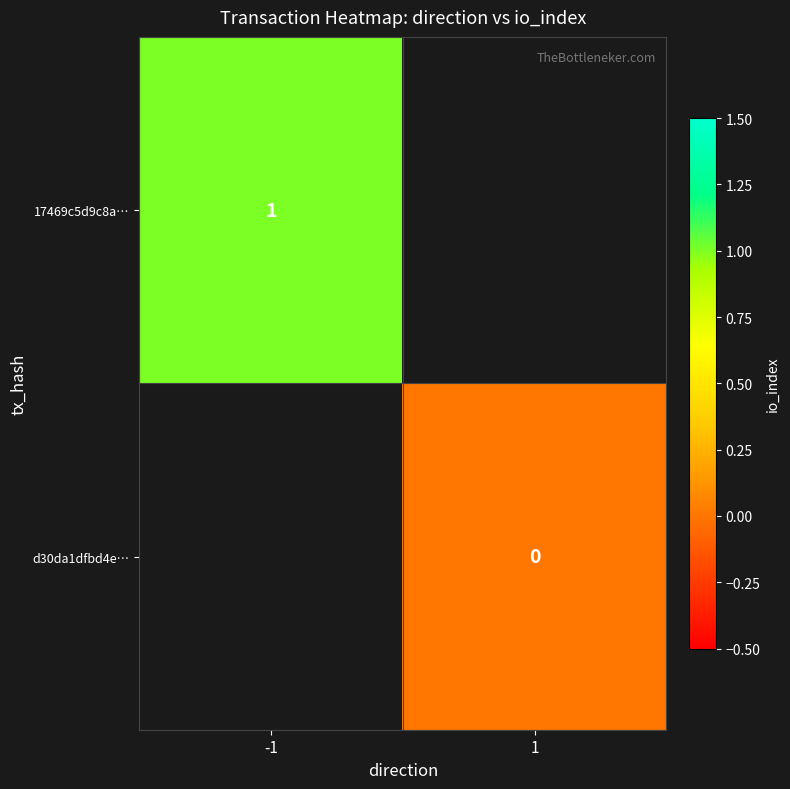

The 17469c5d9c8a… series shows 1 at -1. True or false?

True